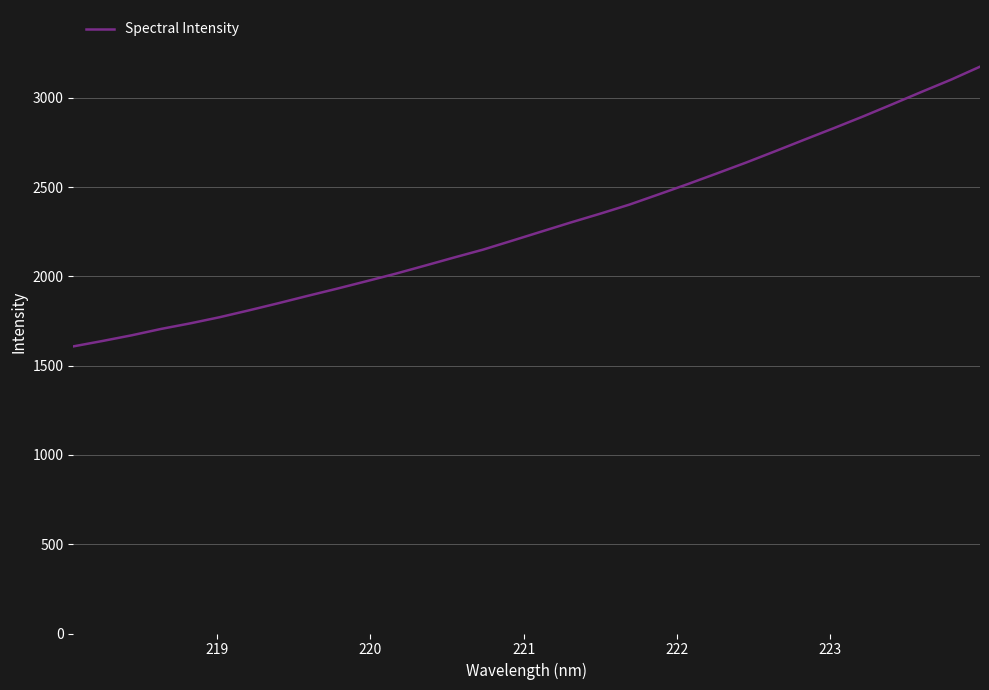

Reading right to left, list all the values displayed in this chart.

3175.4	3102.0	3034.2	2965.0	2896.7	2831.2	2767.1	2702.3	2638.5	2577.6	2517.6	2459.7	2402.5	2351.6	2302.7	2251.9	2200.9	2150.5	2105.9	2060.1	2015.2	1973.0	1931.4	1891.3	1850.1	1810.3	1771.9	1737.6	1706.3	1670.7	1638.8	1608.4